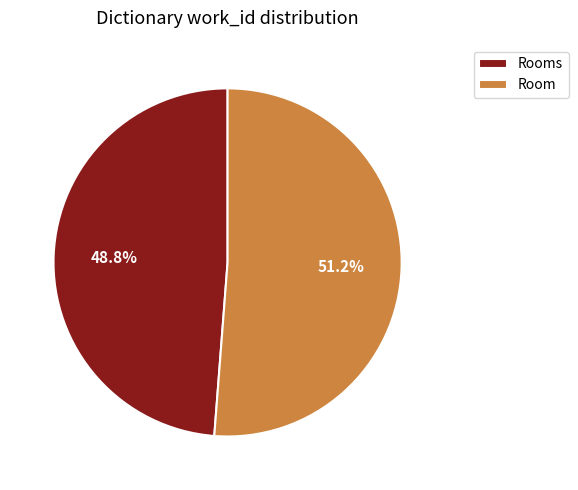

Does Room represent more than half of the total?

Yes